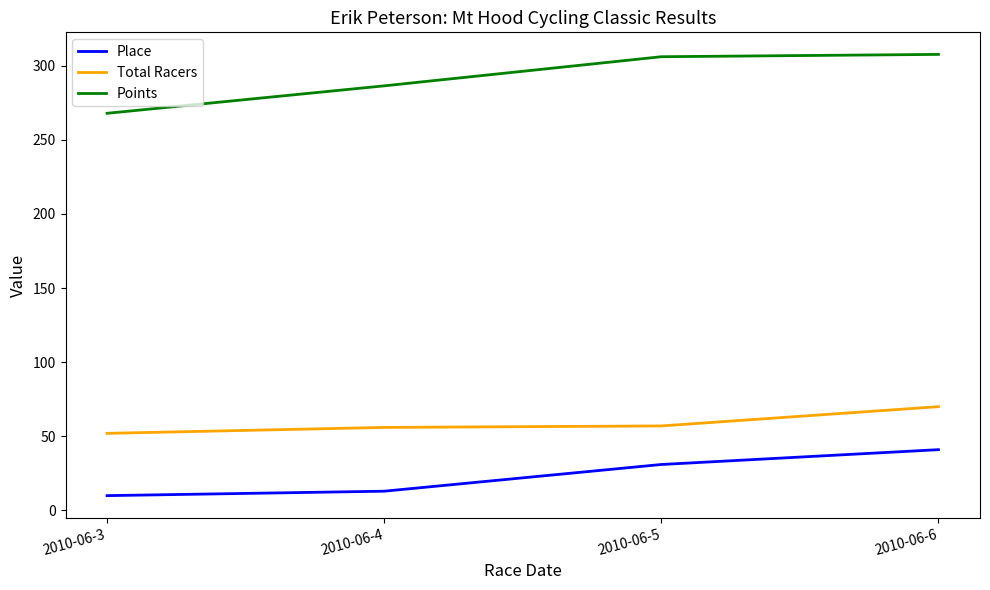

Which series has the largest total across all categories?

Points